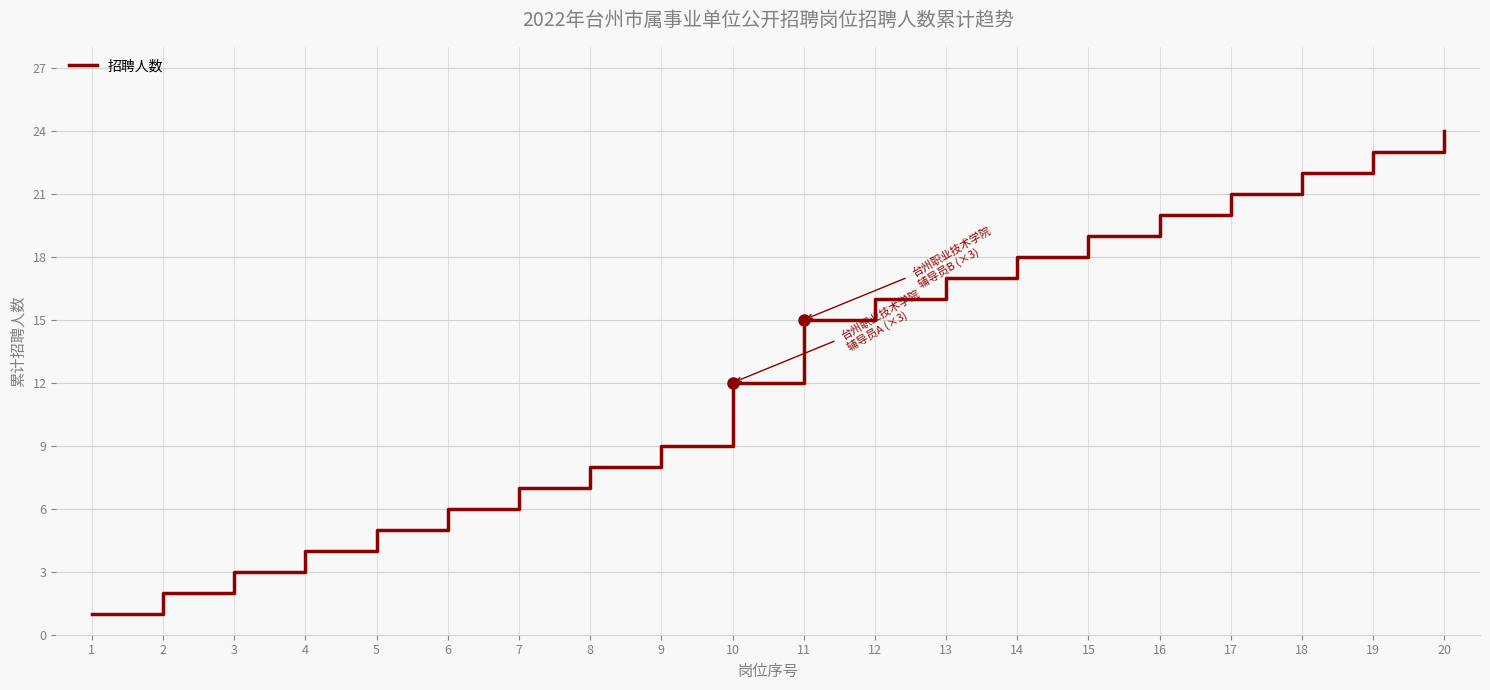

Reading right to left, list all the values displayed in this chart.

20=24	19=23	18=22	17=21	16=20	15=19	14=18	13=17	12=16	11=15	10=12	9=9	8=8	7=7	6=6	5=5	4=4	3=3	2=2	1=1